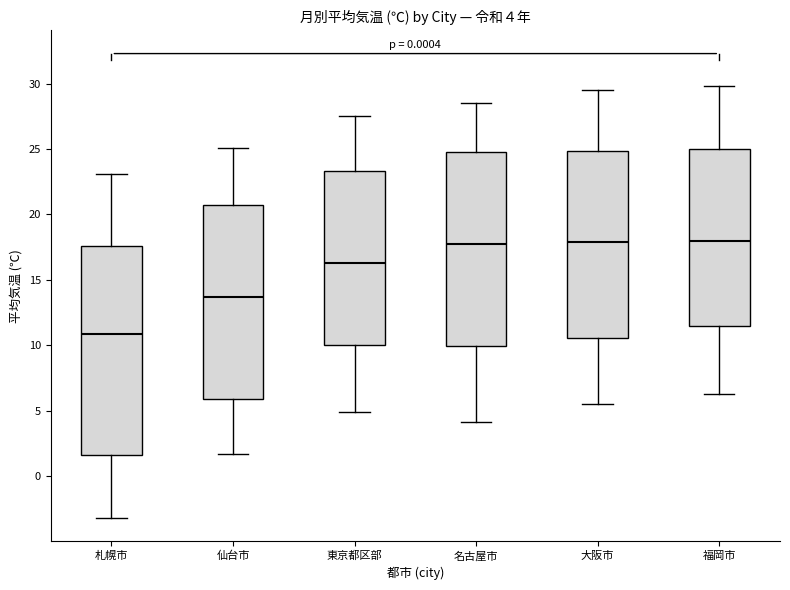

Comparing the boxes themselves (not the whiskers), which one is the tallest?

札幌市